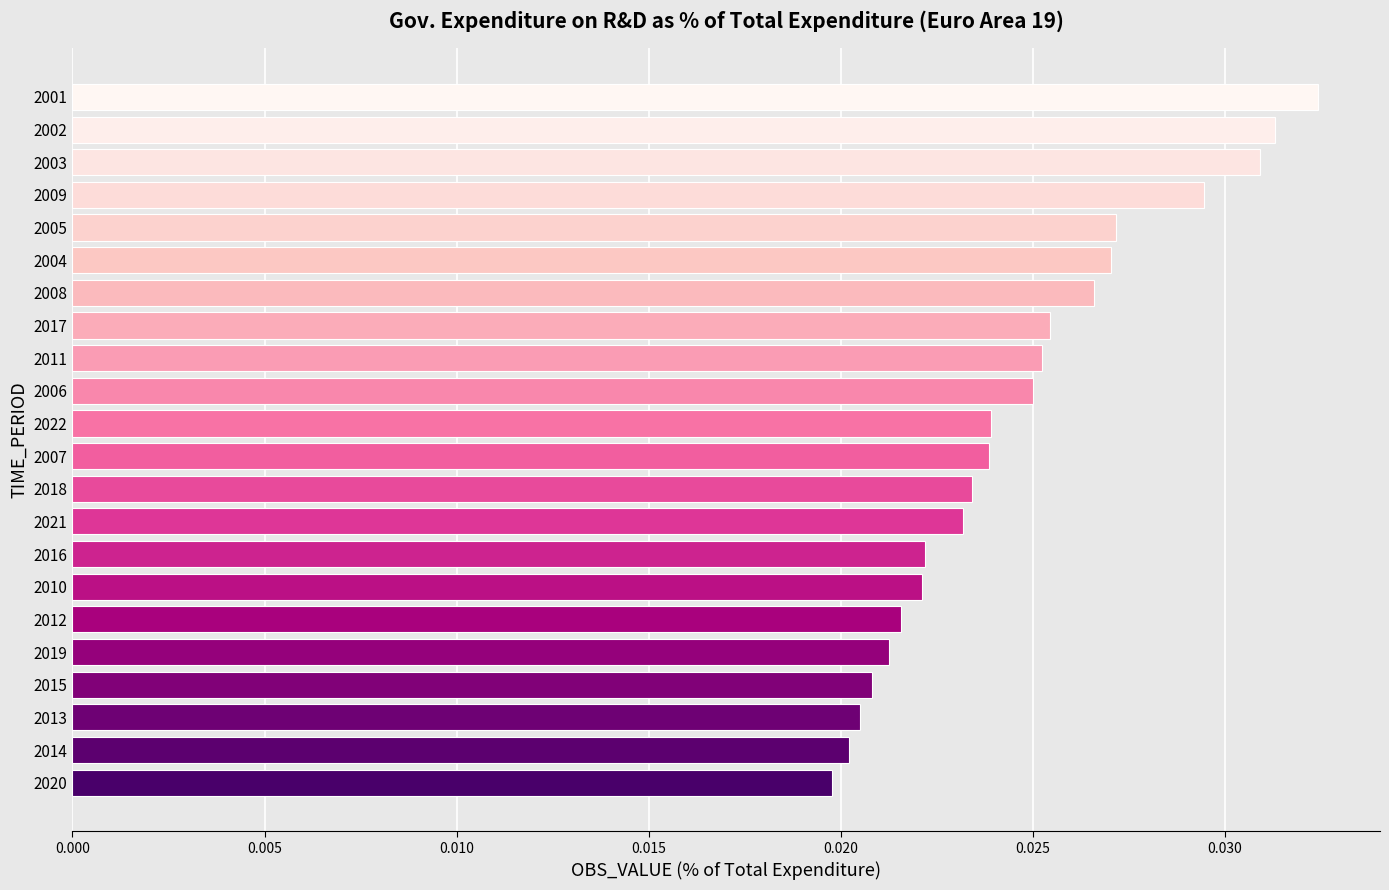

Count the values in the range 0 to 1.

22